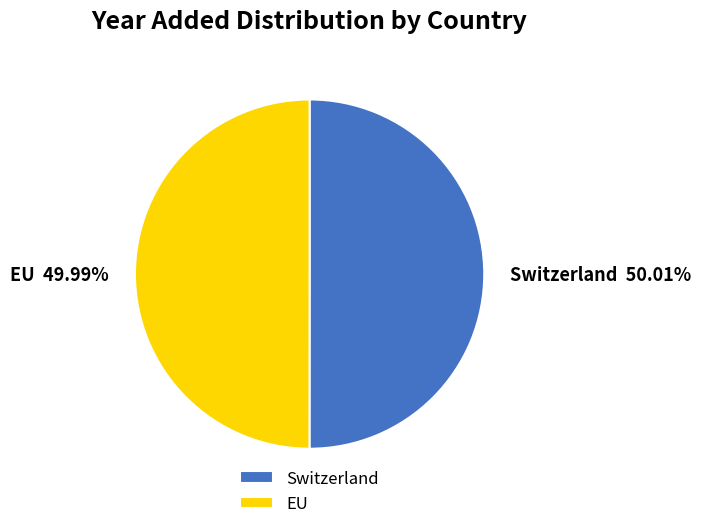

Count the number of slices in the pie.

2